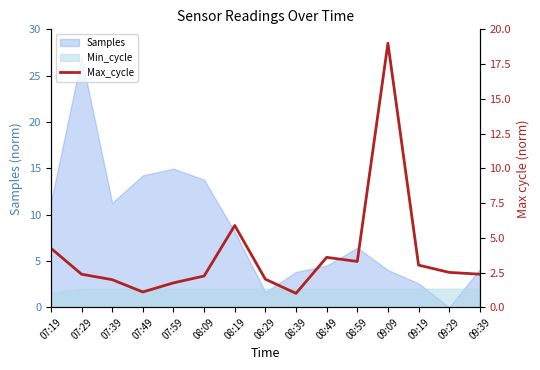

What is the difference between the maximum and second lowest values?

17.9